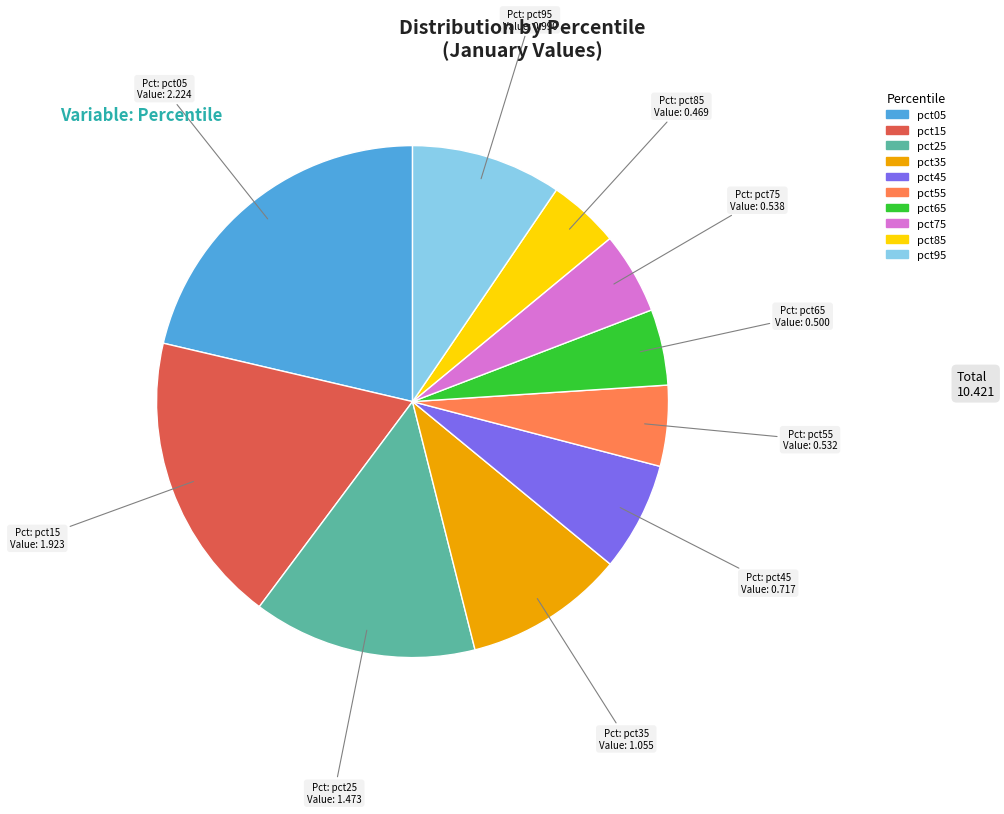

Does pct65 represent more than half of the total?

No